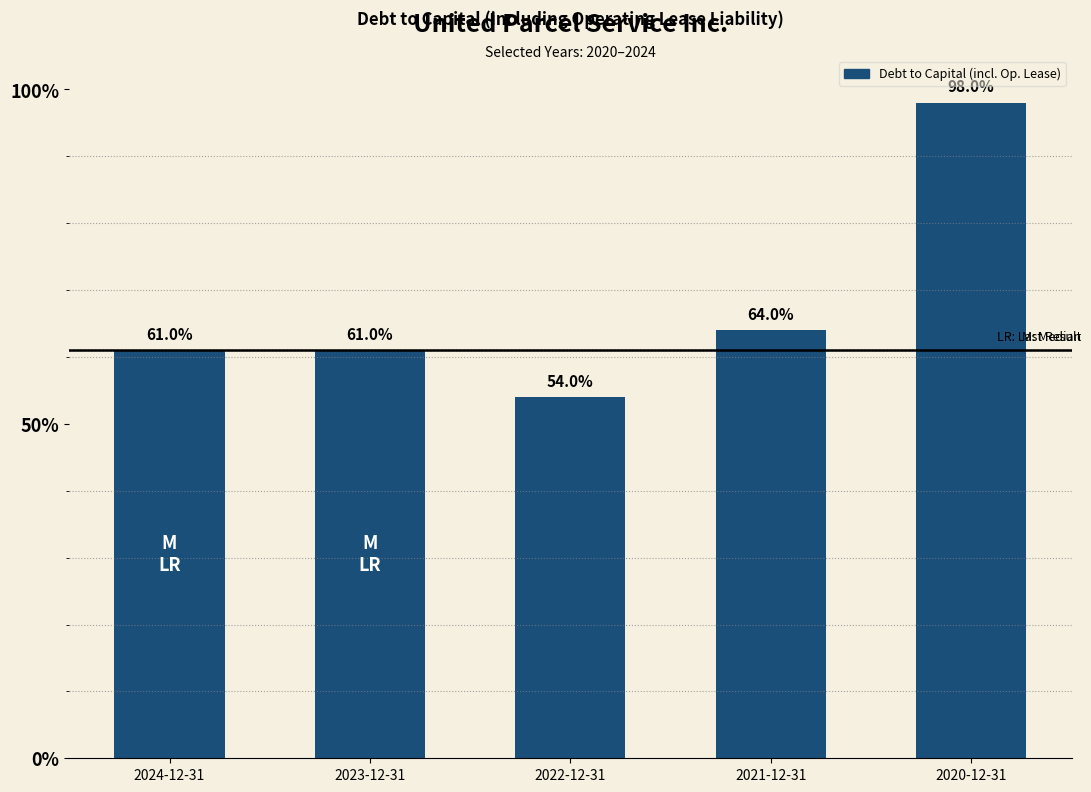

Reading right to left, extract all data points from this chart.

2020-12-31=1.0	2021-12-31=0.6	2022-12-31=0.5	2023-12-31=0.6	2024-12-31=0.6